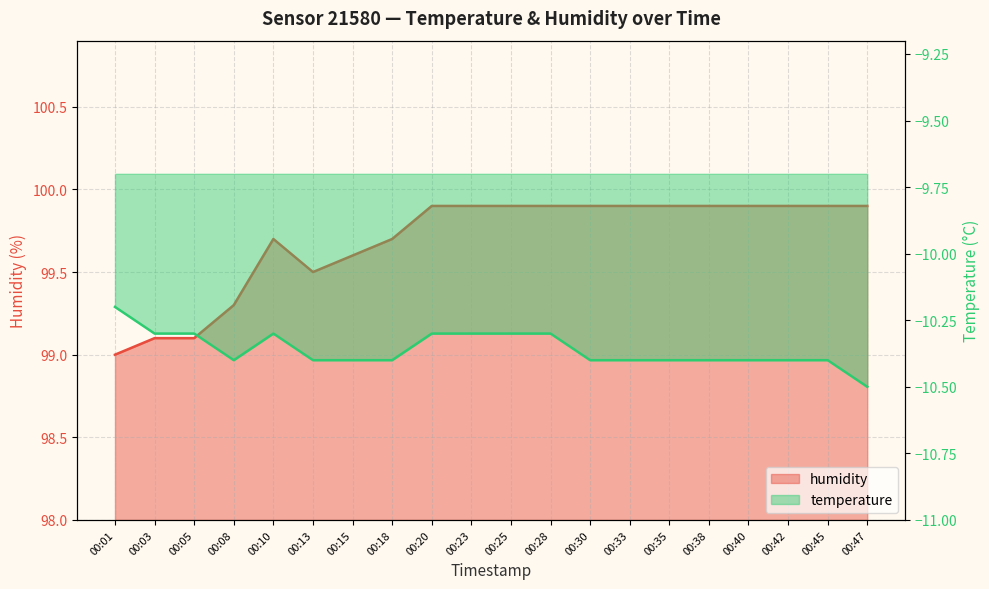

List the labels in order of humidity value, smallest first.

00:01, 00:03, 00:05, 00:08, 00:13, 00:15, 00:10, 00:18, 00:20, 00:23, 00:25, 00:28, 00:30, 00:33, 00:35, 00:38, 00:40, 00:42, 00:45, 00:47